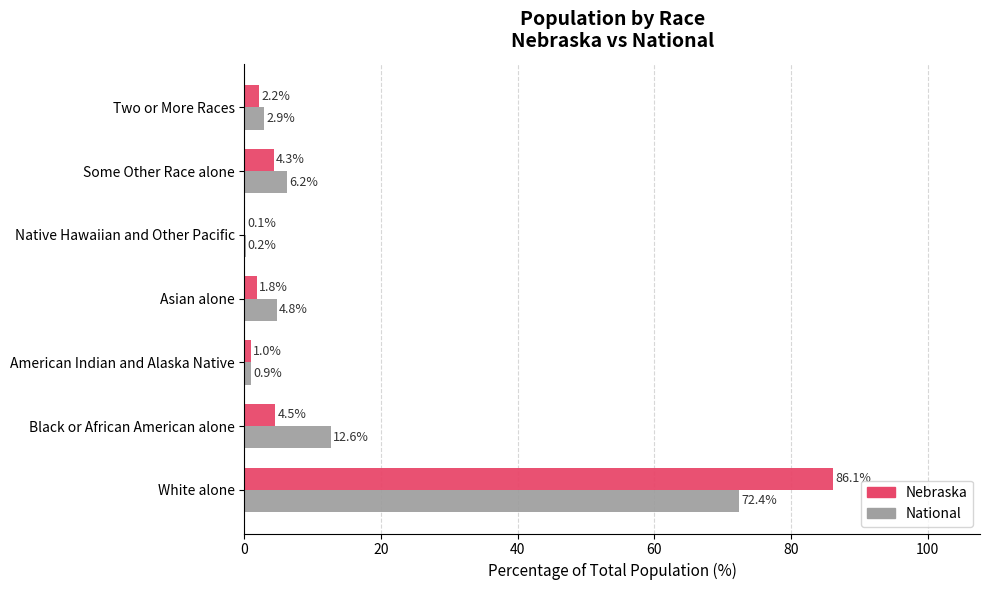

True or false: National has a value of 45.6 at White alone.

False